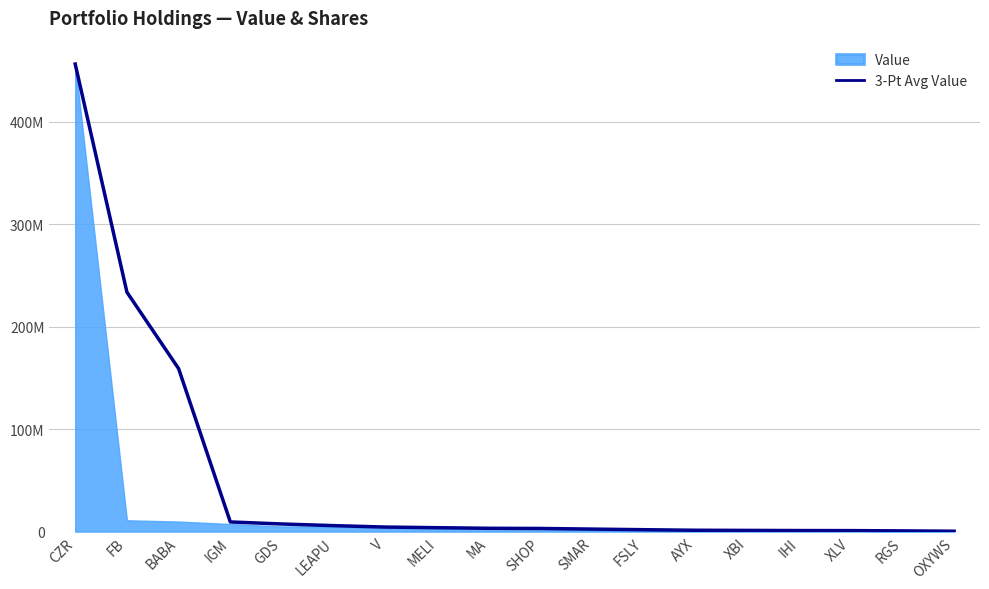

How many data points are less than 3251000?

9